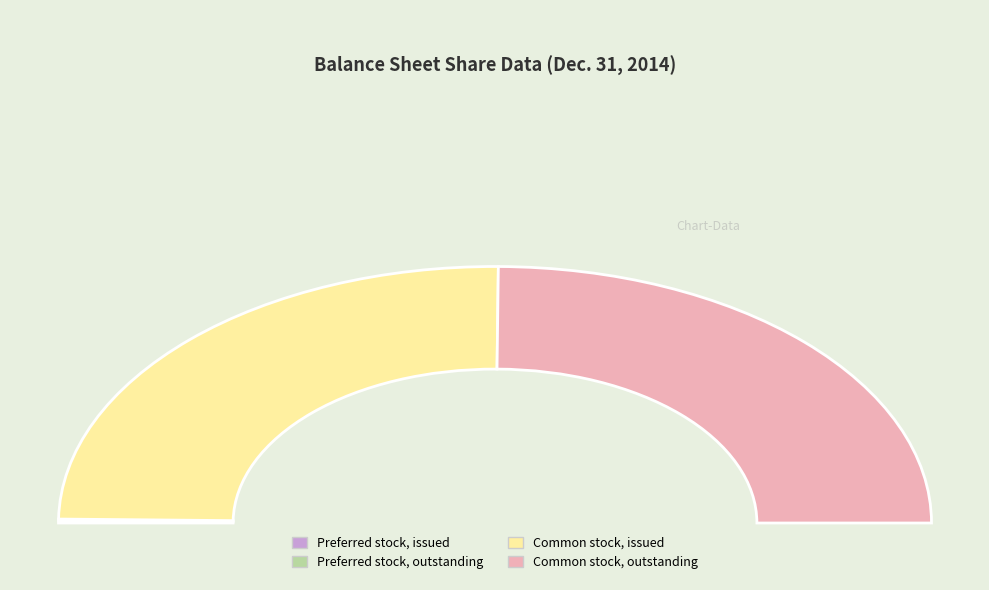

To the nearest percent, what is the difference between the largest and smallest slice percentages?

50%